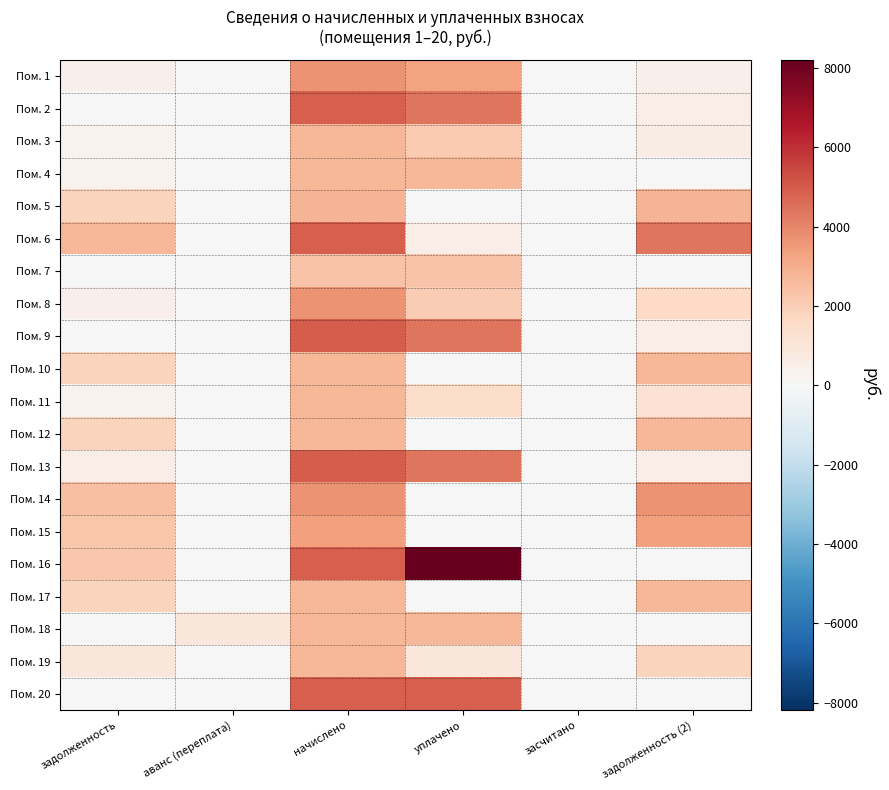

What is the difference between the highest and lowest values at уплачено?

8195.9